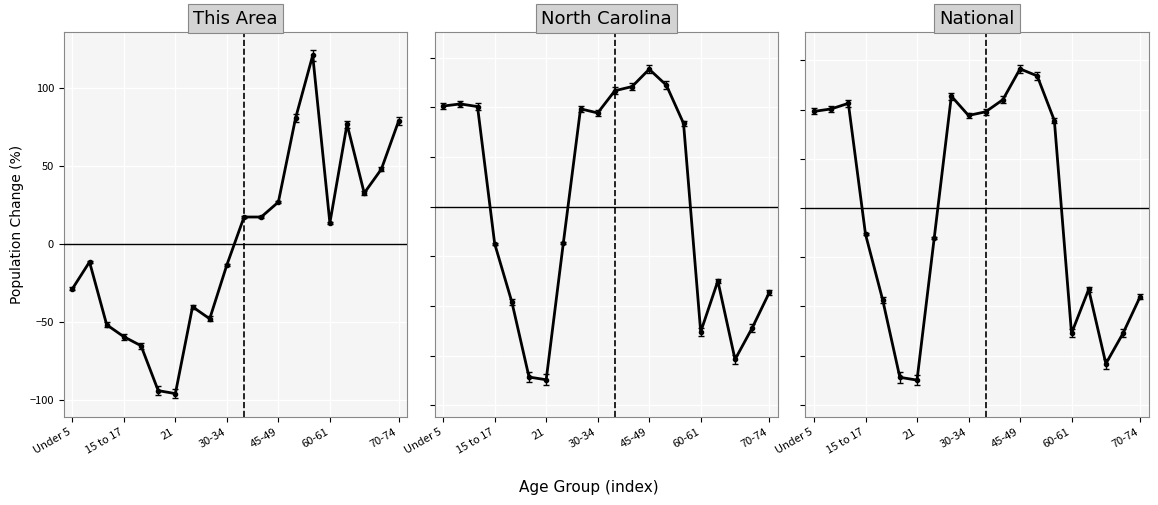

Where is the first local minimum for national?

21